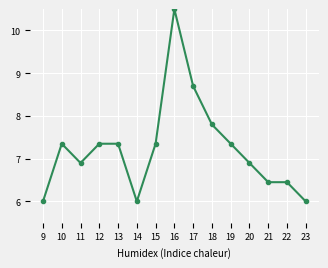

What is the sum of all values?

108.5